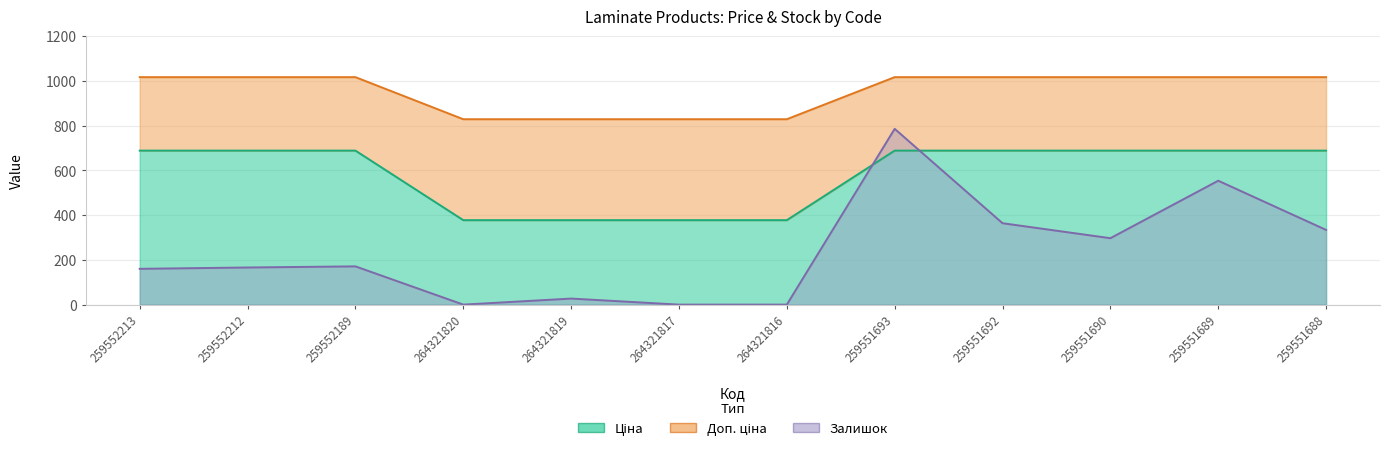

How many interior local peaks does the Залишок series have?

4